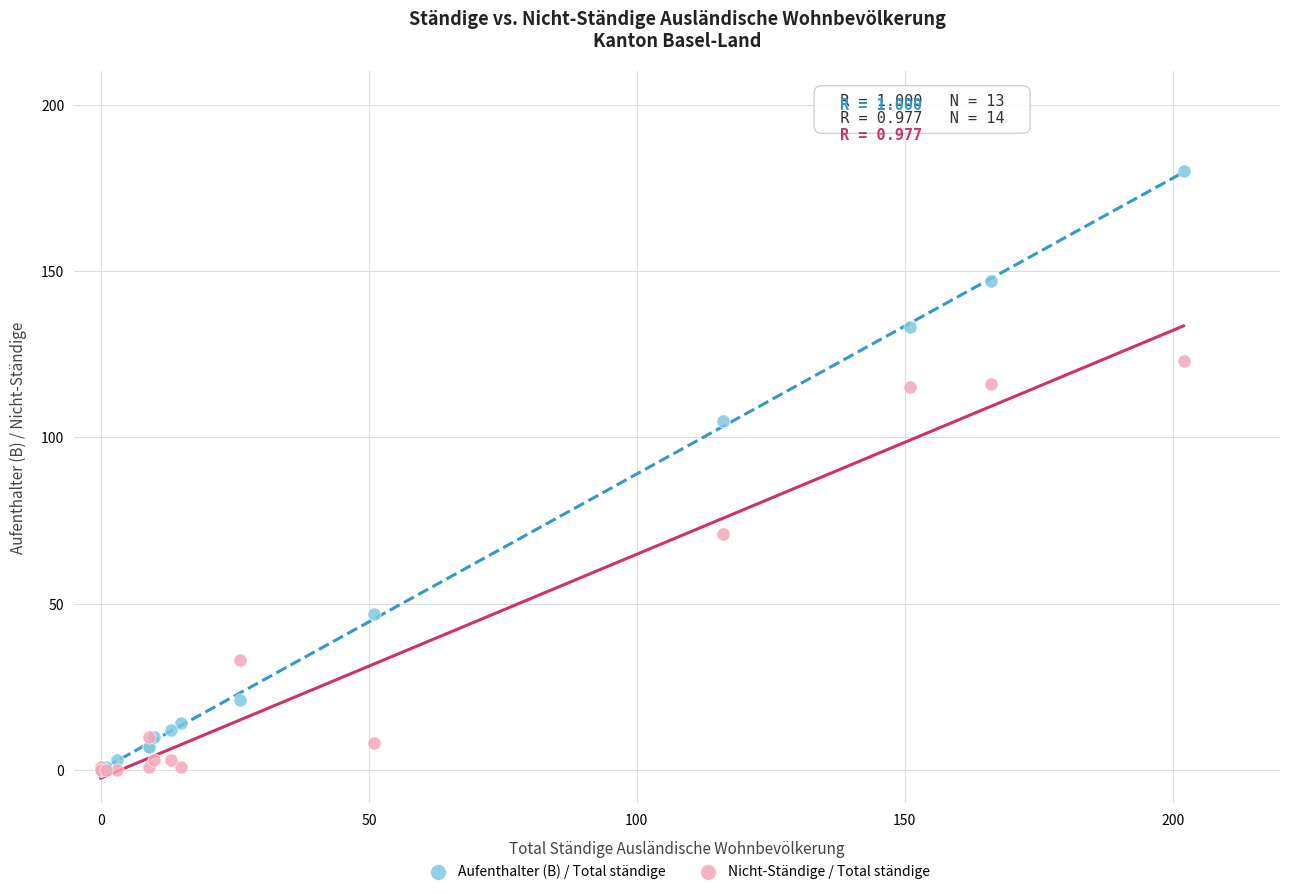

What are all the series names shown in the legend?

Aufenthalter (B) / Total ständige, Nicht-Ständige / Total ständige